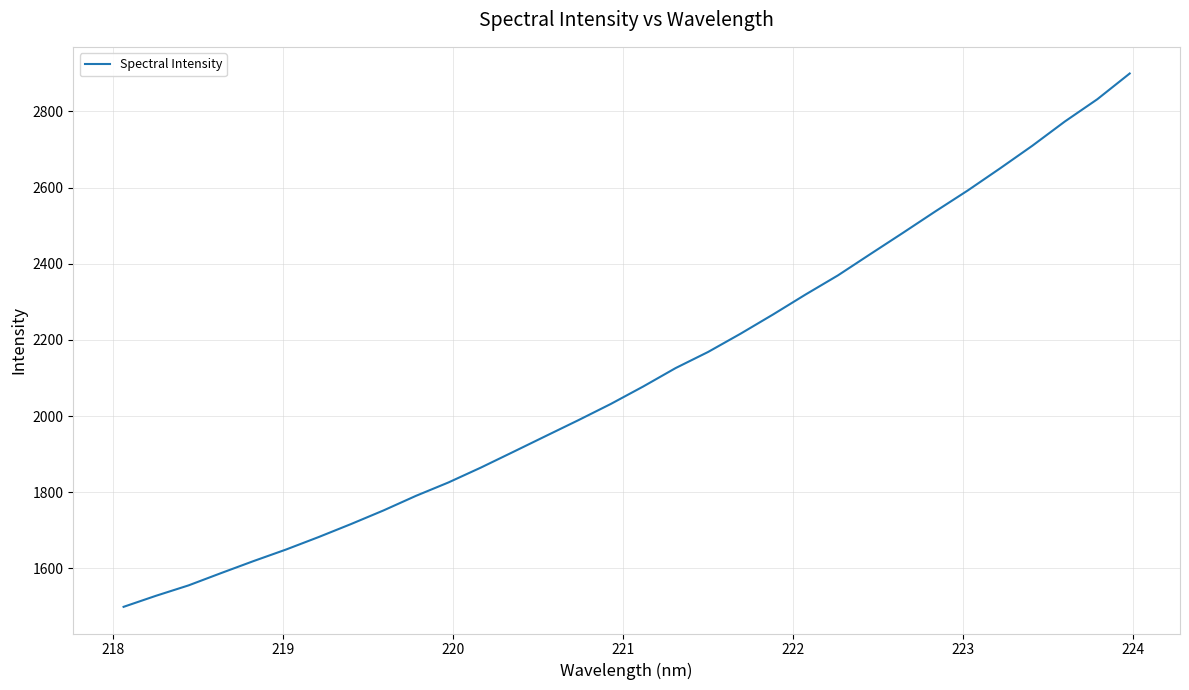

What is the greatest value displayed?

2899.4